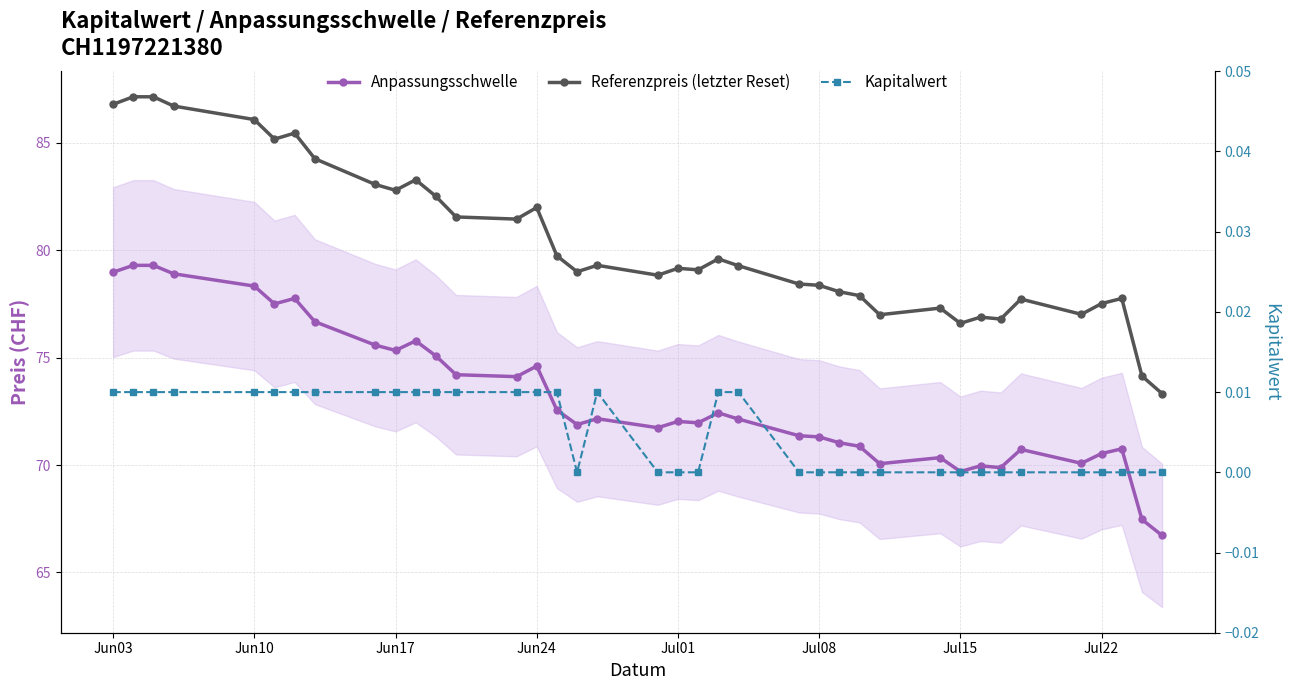

Which series has the largest total across all categories?

Referenzpreis (letzter Reset)